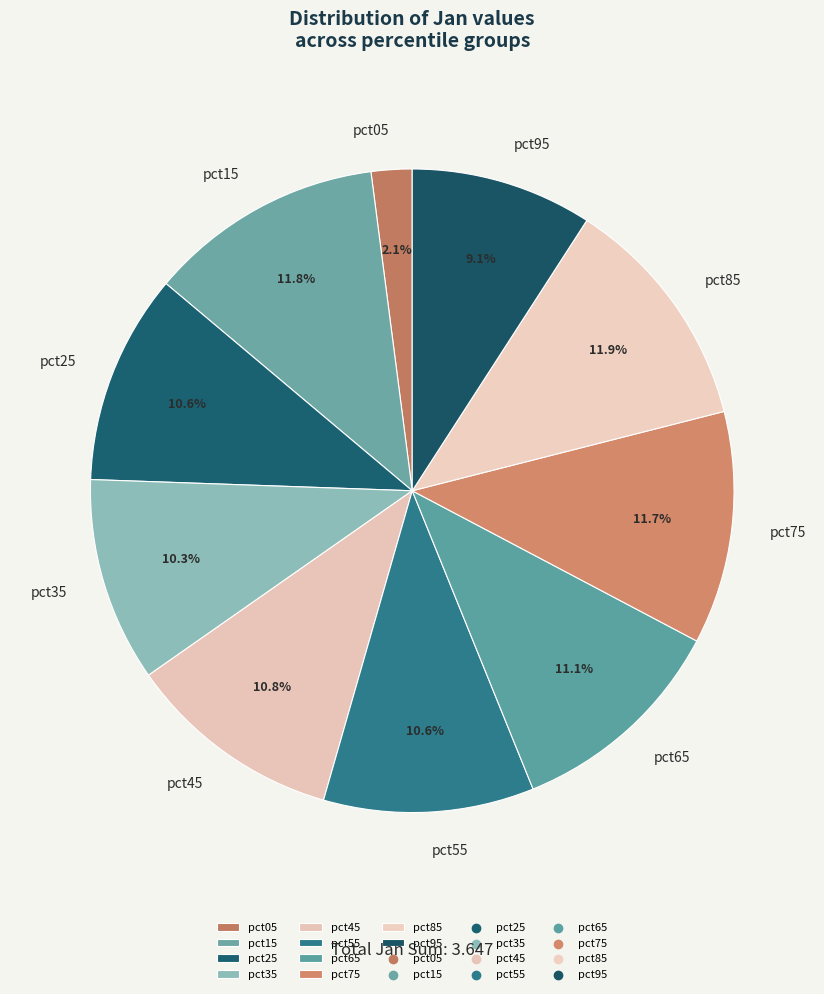

Which slice is the smallest?

pct05